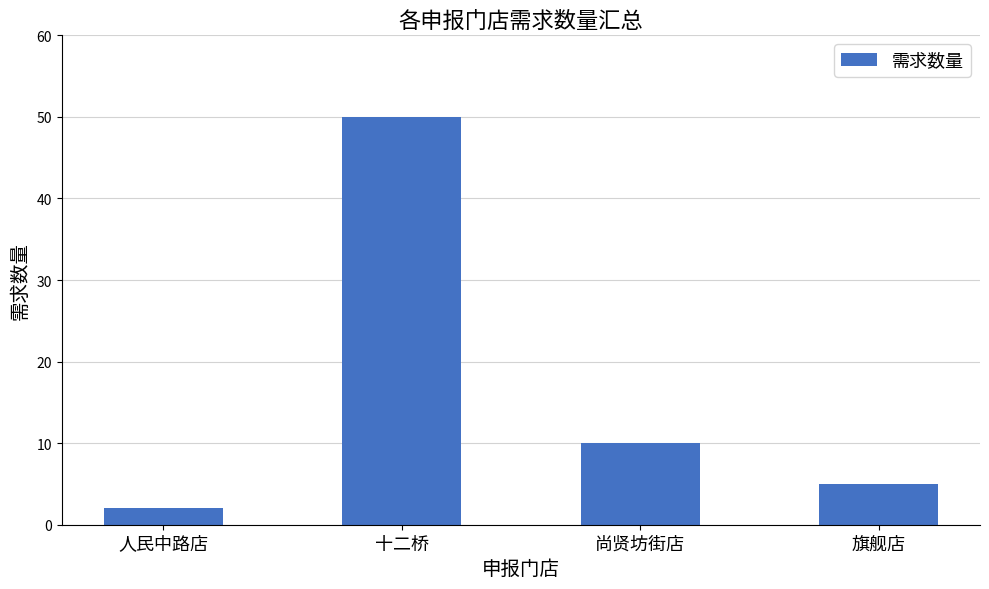

At which label does the data first exceed 10?

十二桥